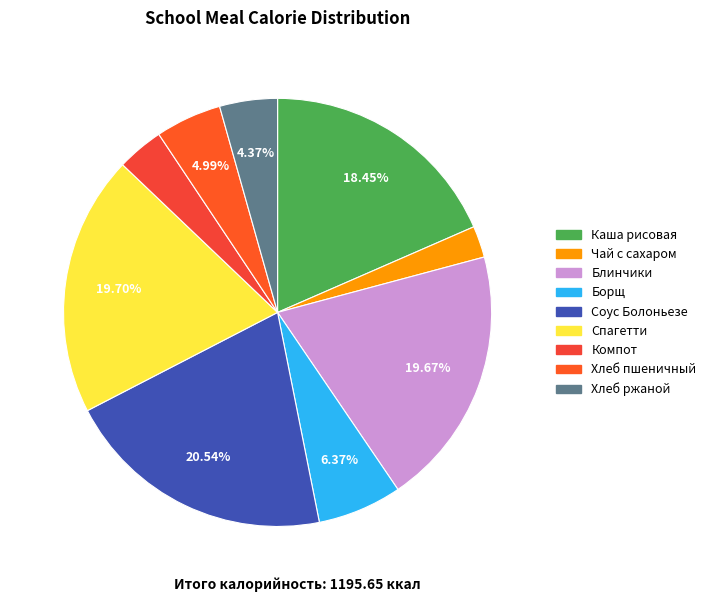

Is it true that Хлеб ржаной is 4% of the pie?

True